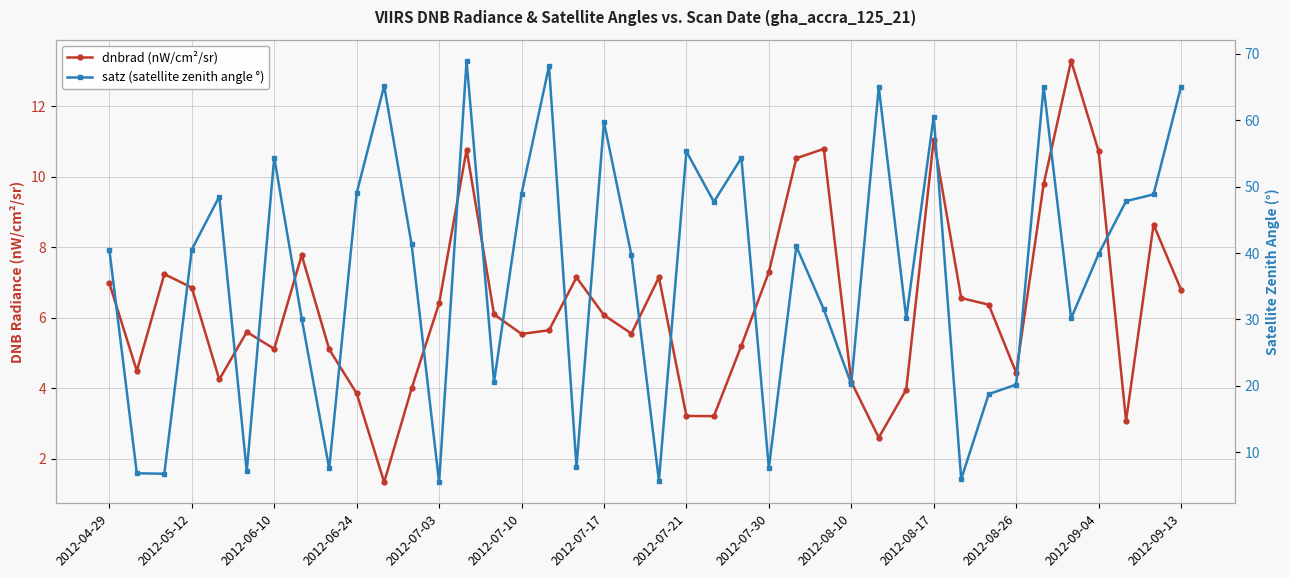

True or false: satz (satellite zenith angle °) and dnbrad (nW/cm²/sr) intersect in this chart.

True